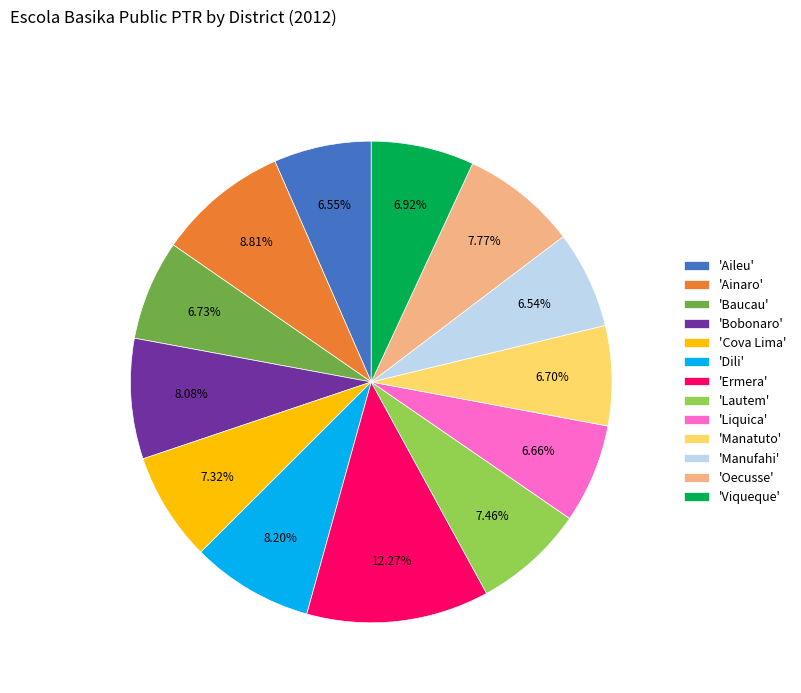

To the nearest percent, what is the average slice percentage?

8%